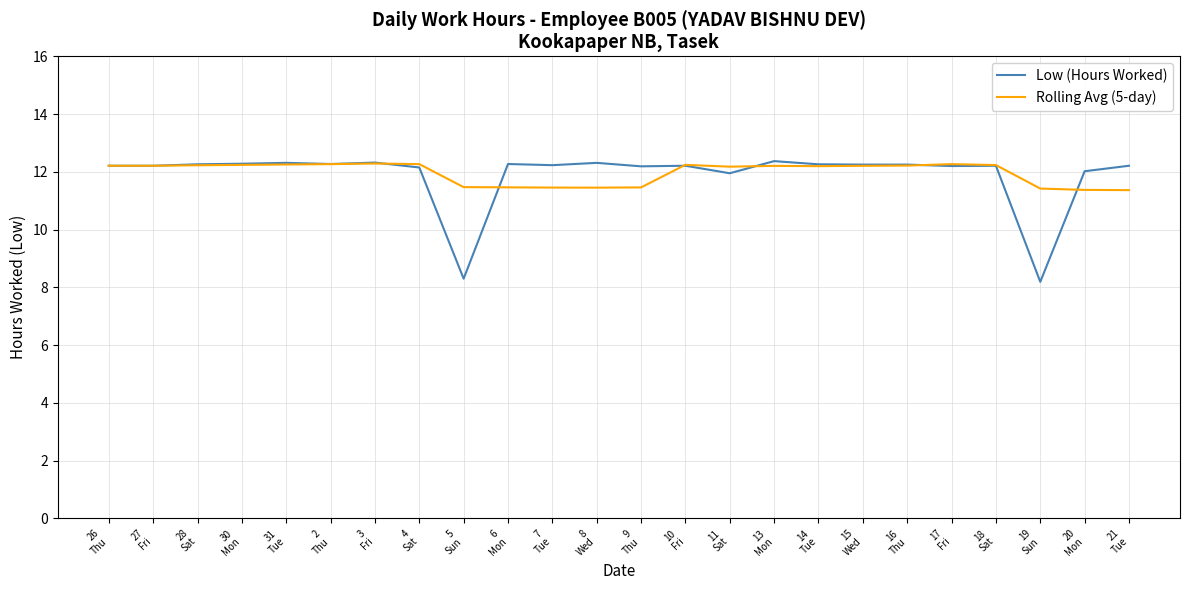

What is the difference between the maximum and minimum values in the Low (Hours Worked) series?

4.2